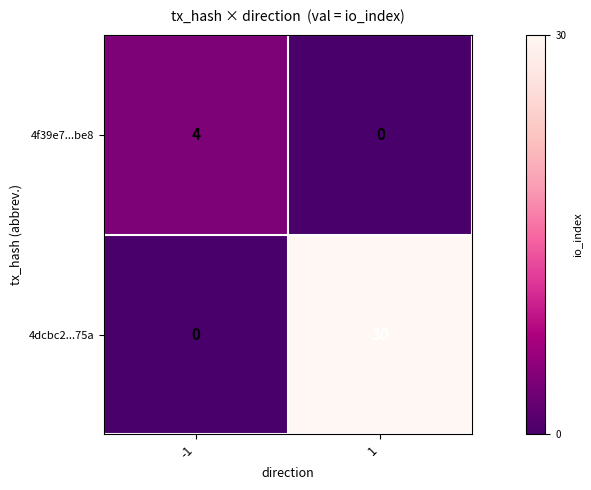

How many positive values does the 4f39e7...be8 series have?

1